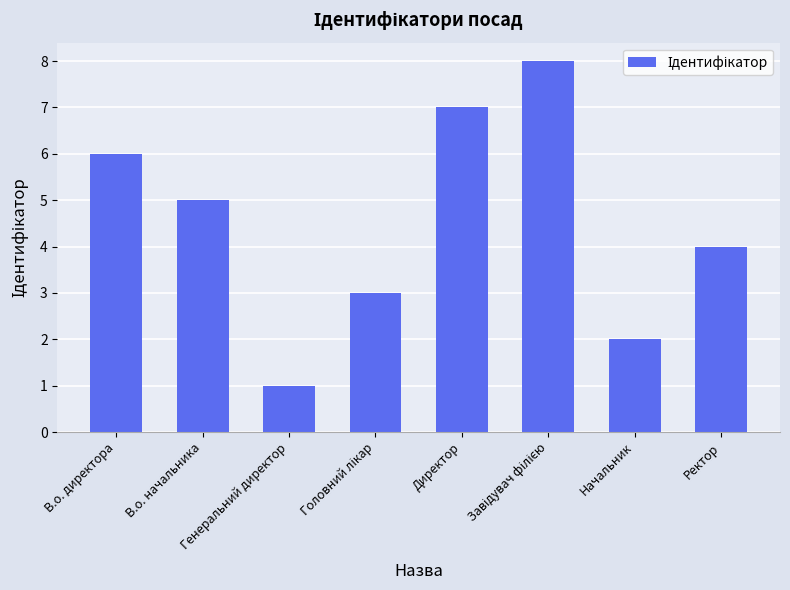

Reading left to right, extract all data points from this chart.

6	5	1	3	7	8	2	4